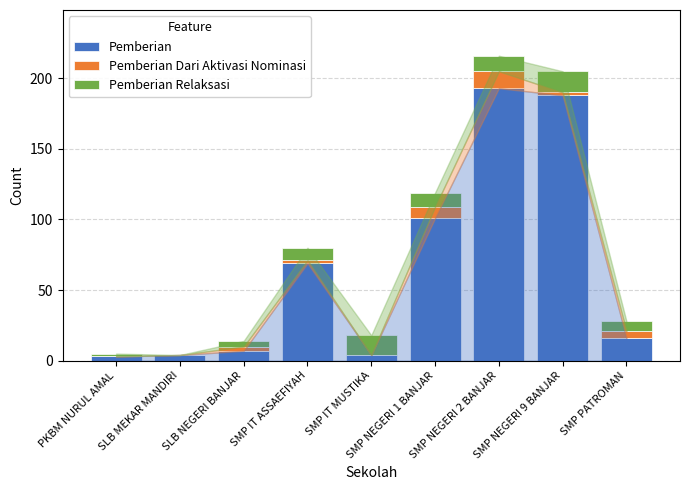

What is the maximum value for Pemberian?

193